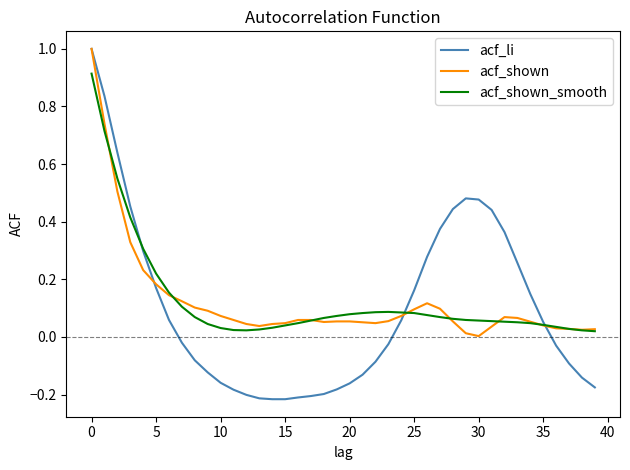

Which series has the widest spread of values?

acf_li